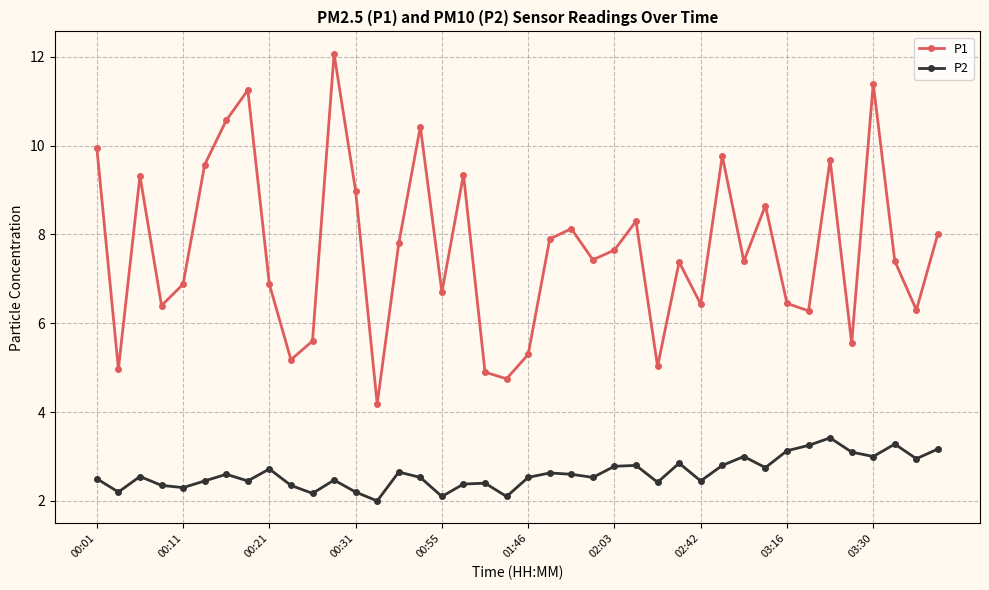

How many interior local peaks does the P1 series have?

12